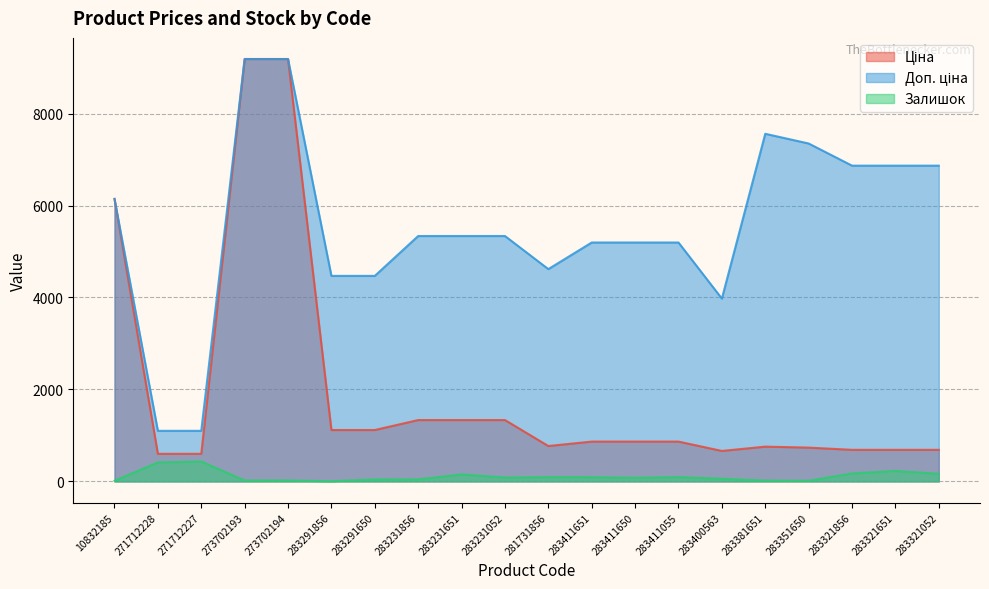

Which series has the largest range (max minus min)?

Ціна